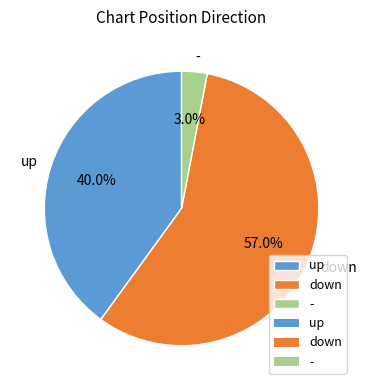

What is the largest slice in the pie chart?

down